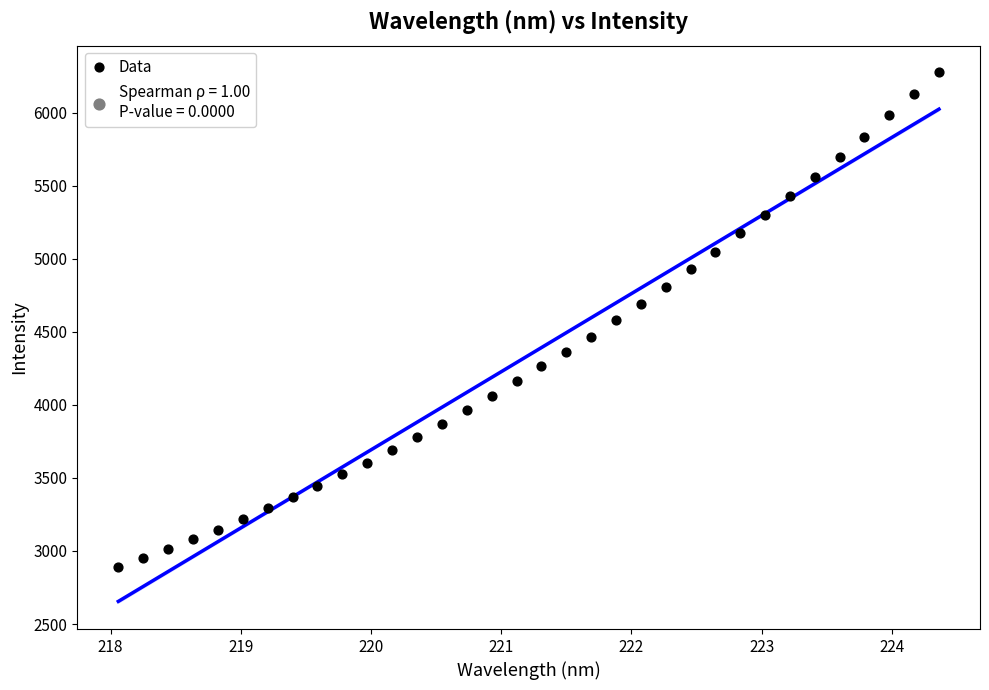

What is the range of Y values (max minus min)?

3387.2